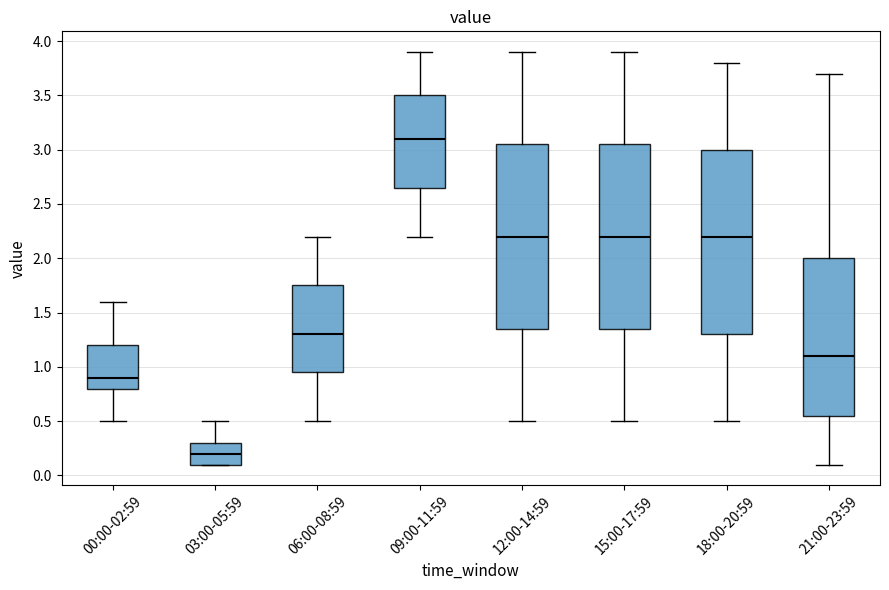

Reading left to right, read every box against the y-axis: the position of its median line, the range the box covers, and the ends of its whiskers. The values are not printed on the chart, so give them approximately, as read against the axis.

00:00-02:59: median 0.90, box 0.80 to 1.20, whiskers 0.50 to 1.60
03:00-05:59: median 0.20, box 0.10 to 0.30, whiskers 0.10 to 0.50
06:00-08:59: median 1.30, box 0.95 to 1.75, whiskers 0.50 to 2.20
09:00-11:59: median 3.10, box 2.65 to 3.50, whiskers 2.20 to 3.90
12:00-14:59: median 2.20, box 1.35 to 3.05, whiskers 0.50 to 3.90
15:00-17:59: median 2.20, box 1.35 to 3.05, whiskers 0.50 to 3.90
18:00-20:59: median 2.20, box 1.30 to 3.00, whiskers 0.50 to 3.80
21:00-23:59: median 1.10, box 0.55 to 2.00, whiskers 0.10 to 3.70